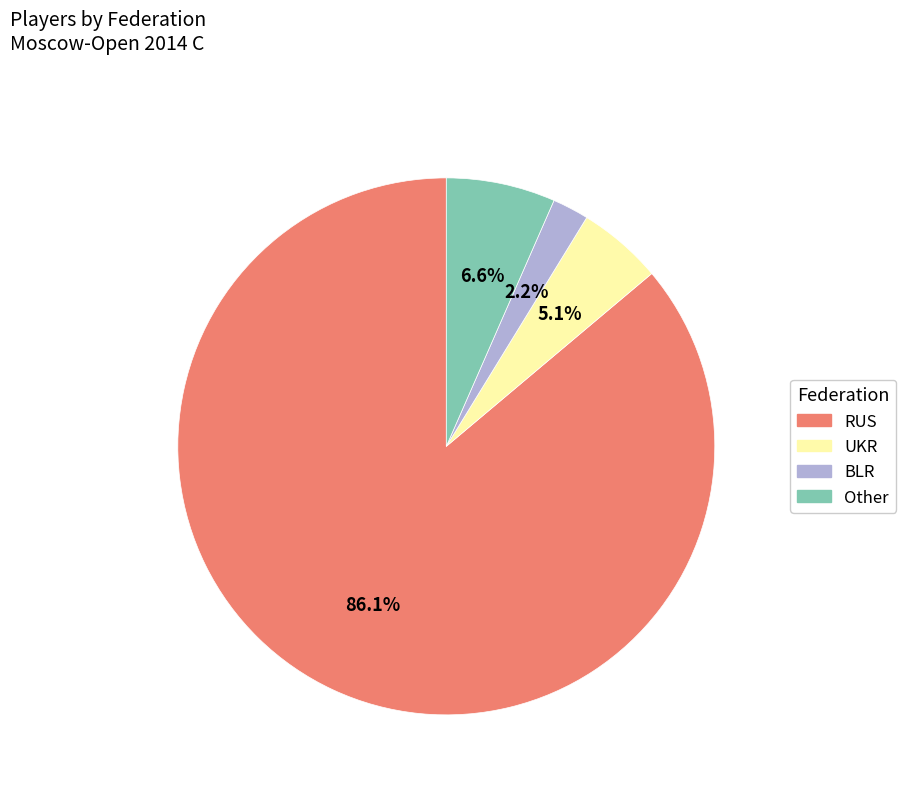

Count the number of slices in the pie.

4